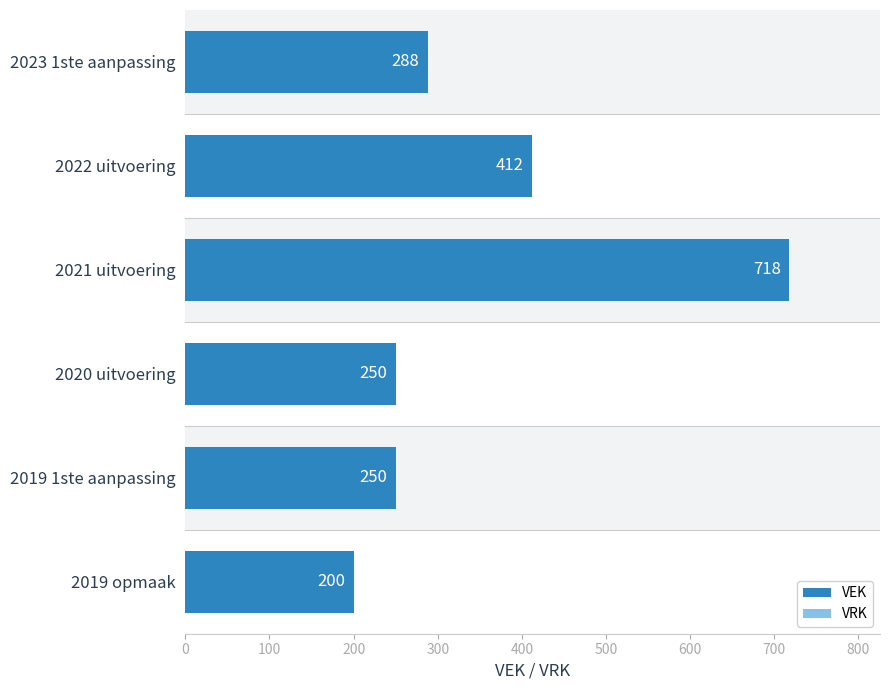

What are all the series names shown in the legend?

VEK, VRK